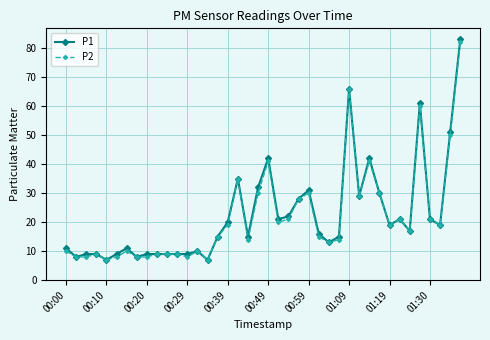

What is the value of the P1 point at the 23rd from the left?

22